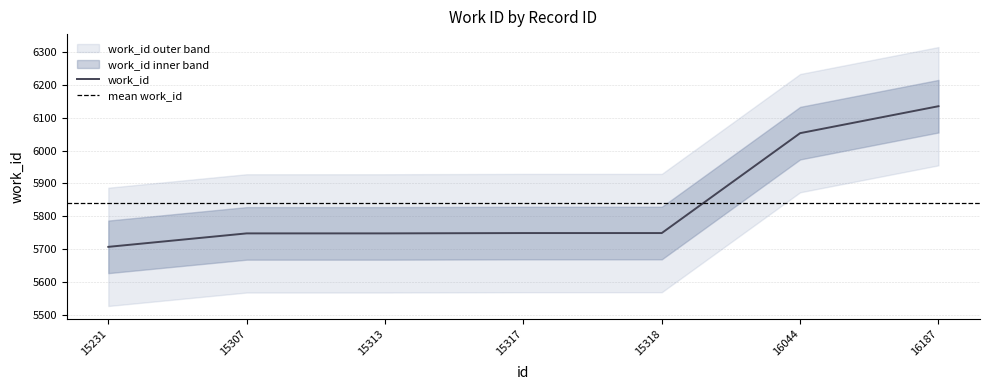

What is the value of the 3rd point from the left?

5748